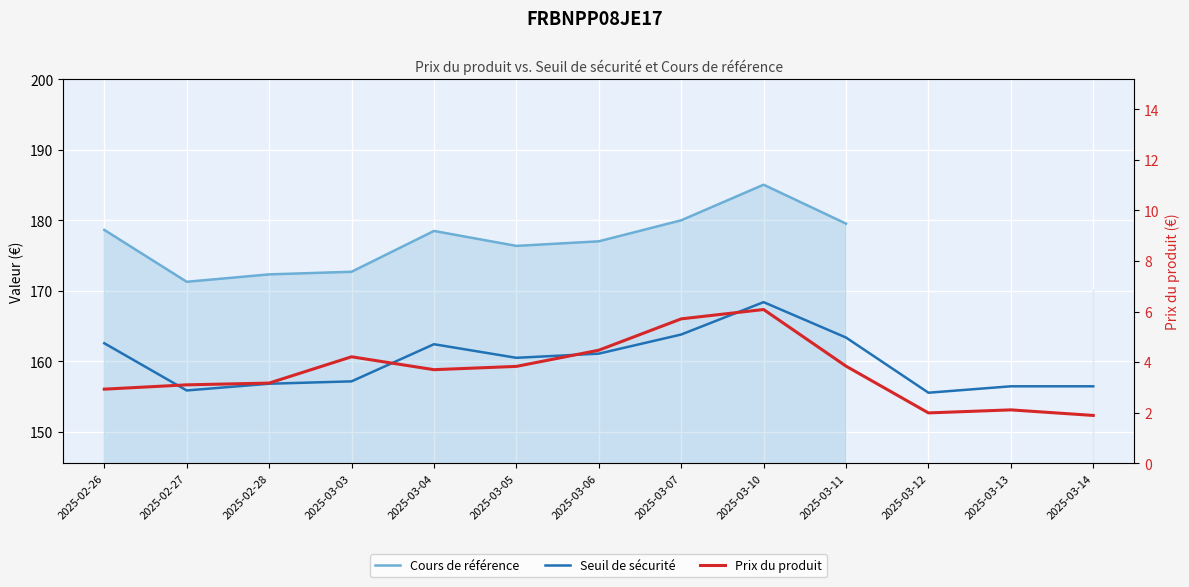

What are all the series names shown in the legend?

Cours de référence, Seuil de sécurité, Prix du produit